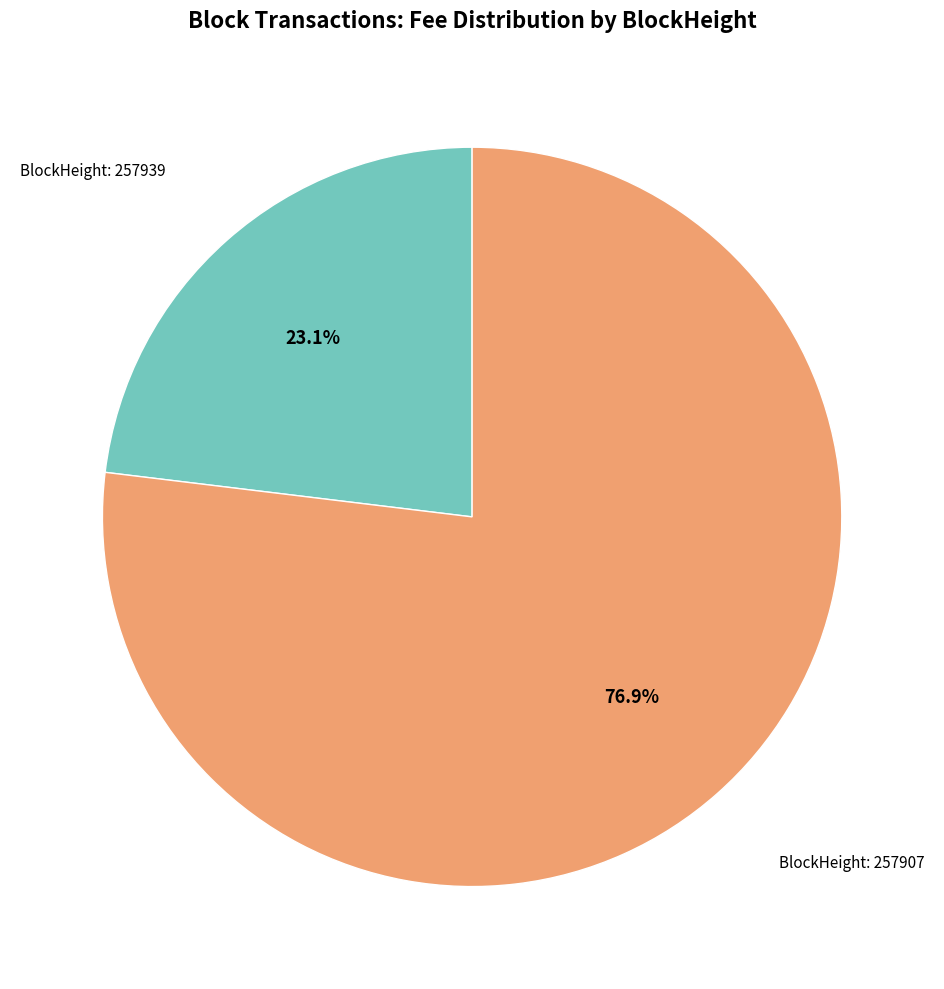

To the nearest percent, what is the average slice percentage?

50%